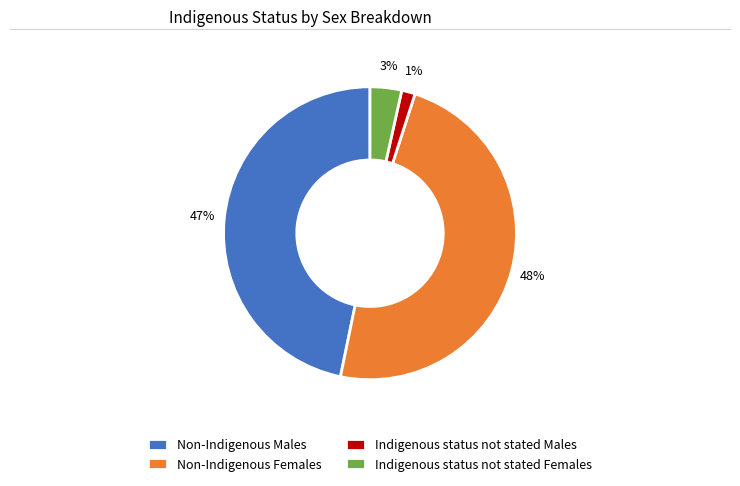

To the nearest percent, what portion does Indigenous status not stated Males represent?

1%